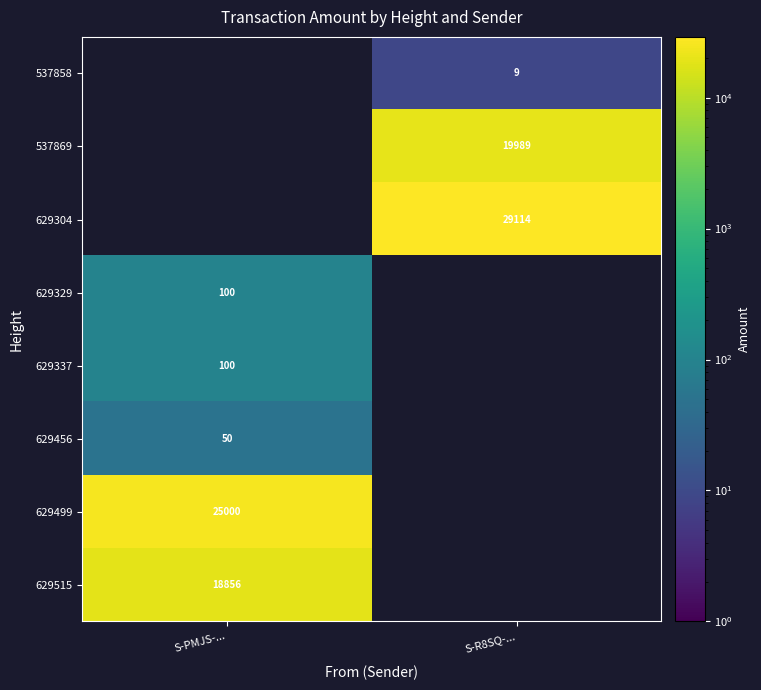

True or false: 629304 has a value of 49071 at S-R8SQ-....

False